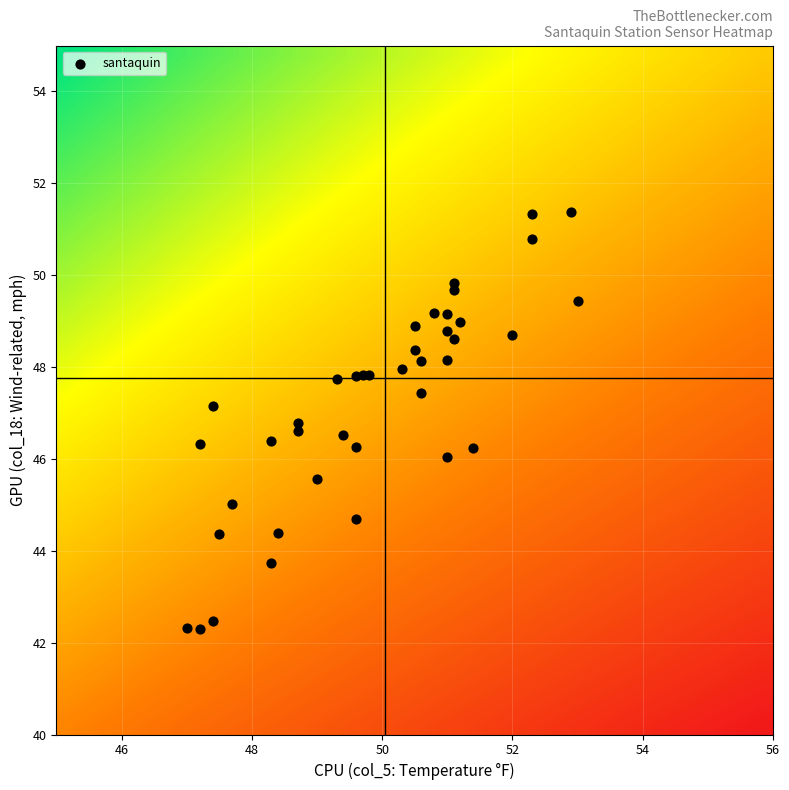

How many series are shown in this chart?

1